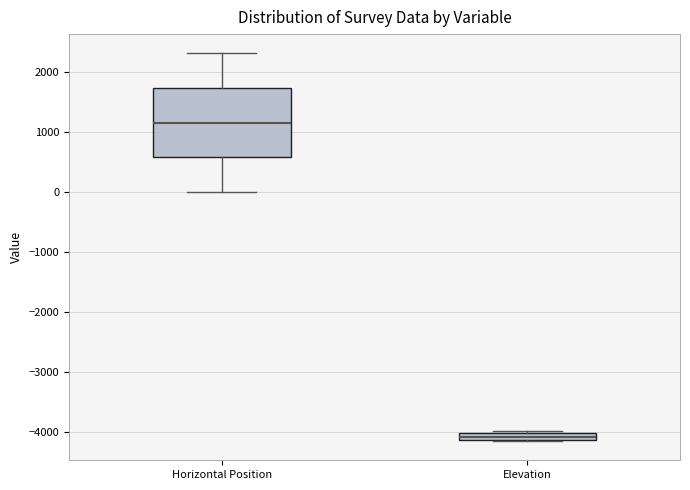

Which box is the tallest, from its lower edge to its upper edge?

Horizontal Position